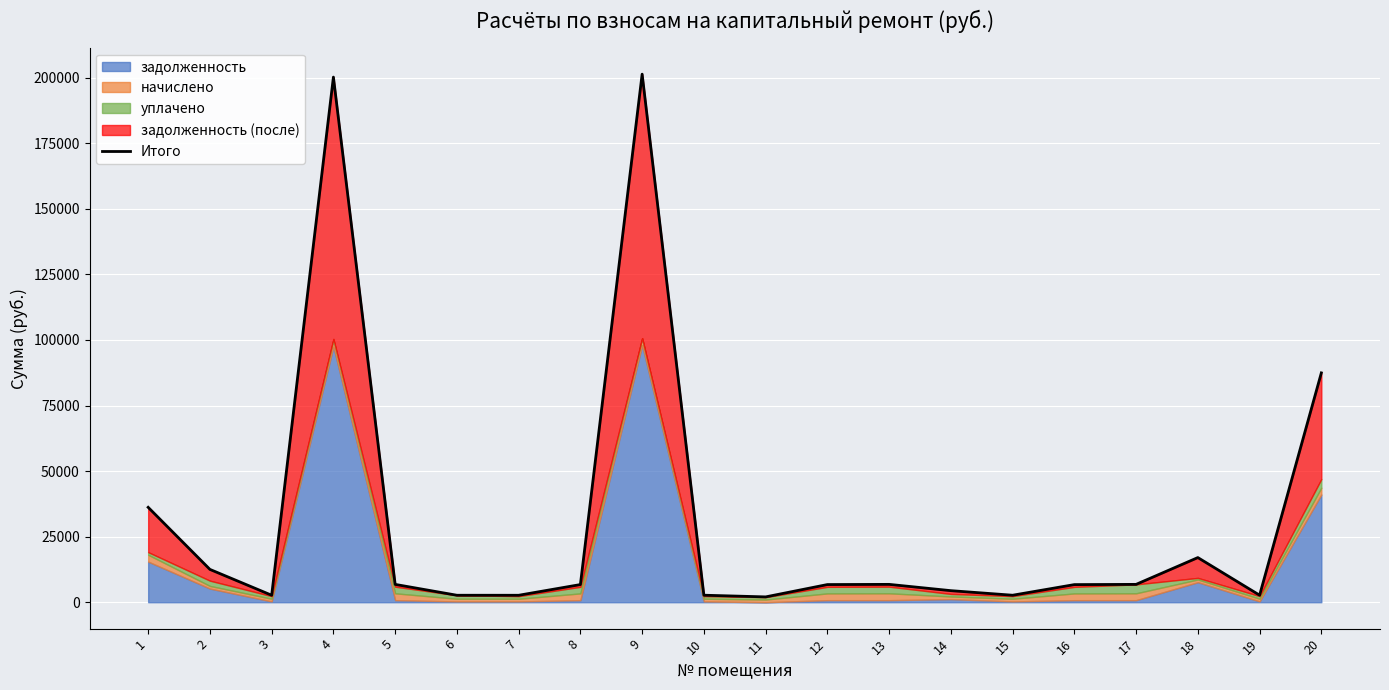

List the labels in order of value, largest first.

9, 4, 20, 1, 18, 2, 13, 17, 5, 8, 12, 16, 14, 19, 10, 15, 3, 6, 7, 11